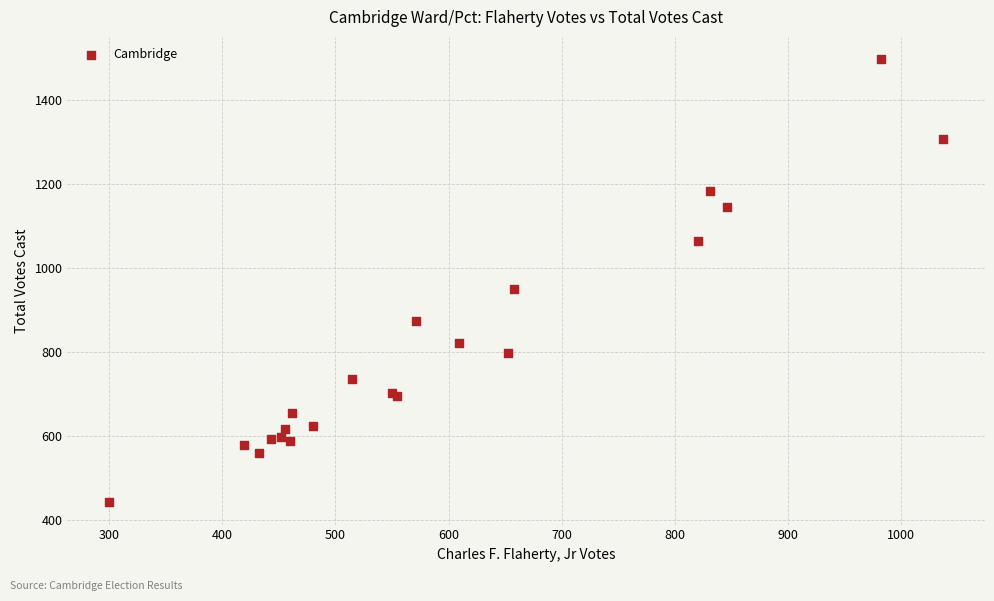

What Y value in the scatter plot is closest to 969?

949